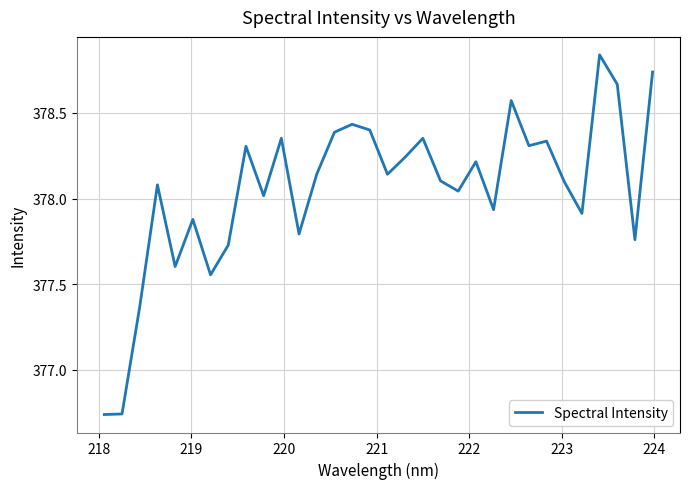

What is the difference between the maximum and minimum values?

2.1